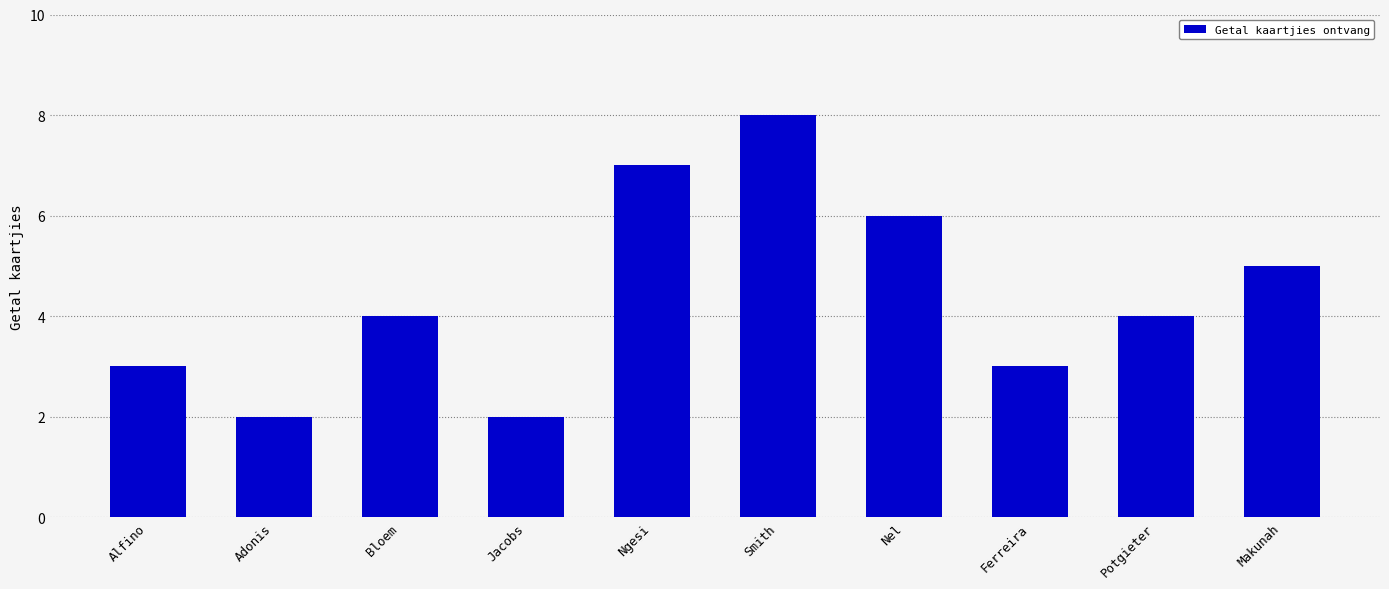

What is the sum of all values?

44